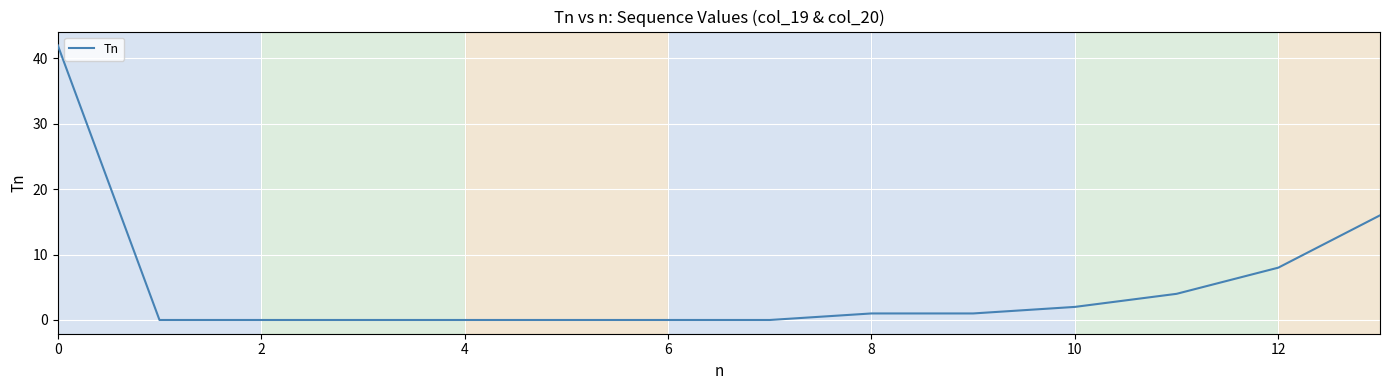

What is the difference between the maximum and minimum values?

42